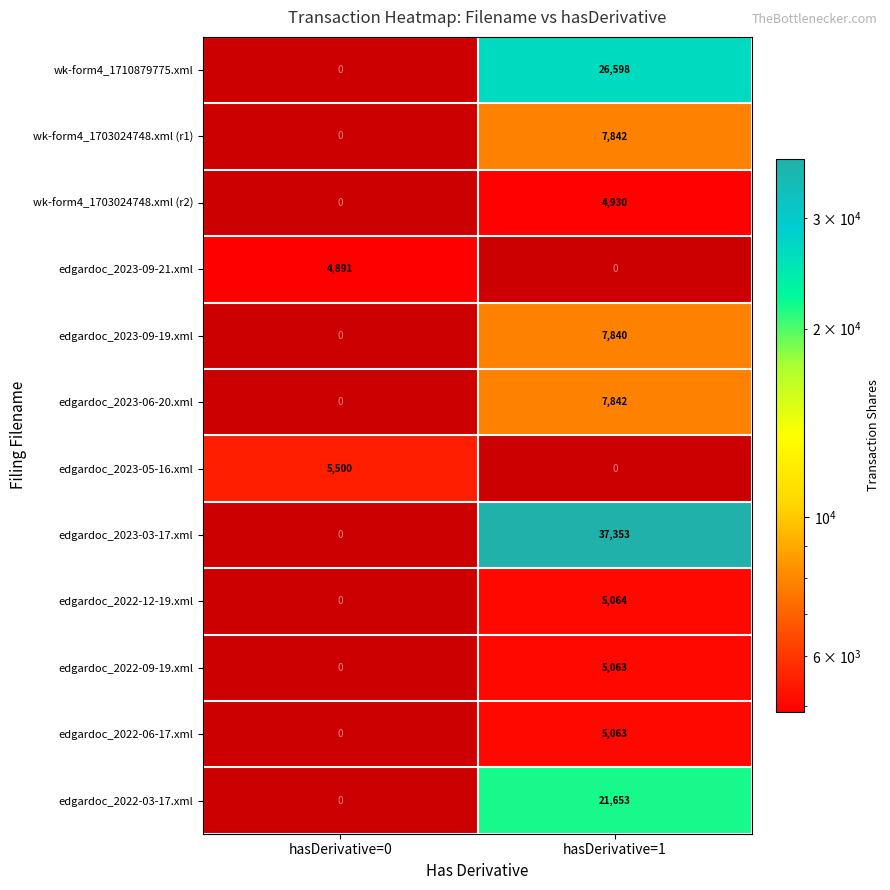

Is it true that edgardoc_2022-06-17.xml equals 5063 at hasDerivative=1?

True